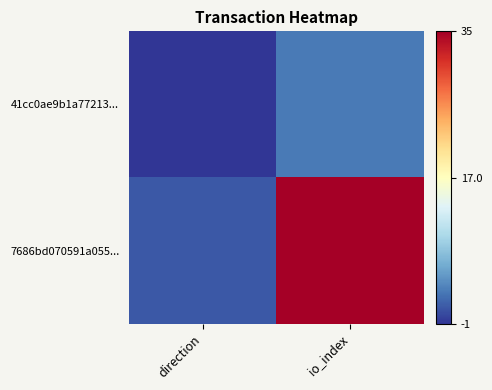

Rank the series at io_index from highest to lowest value.

7686bd070591a055..., 41cc0ae9b1a77213...